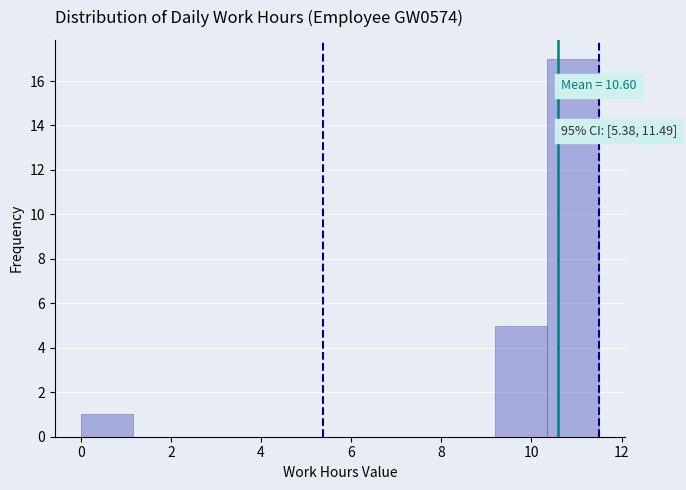

Which range on the x-axis has the tallest bar?

10.35 to 11.50